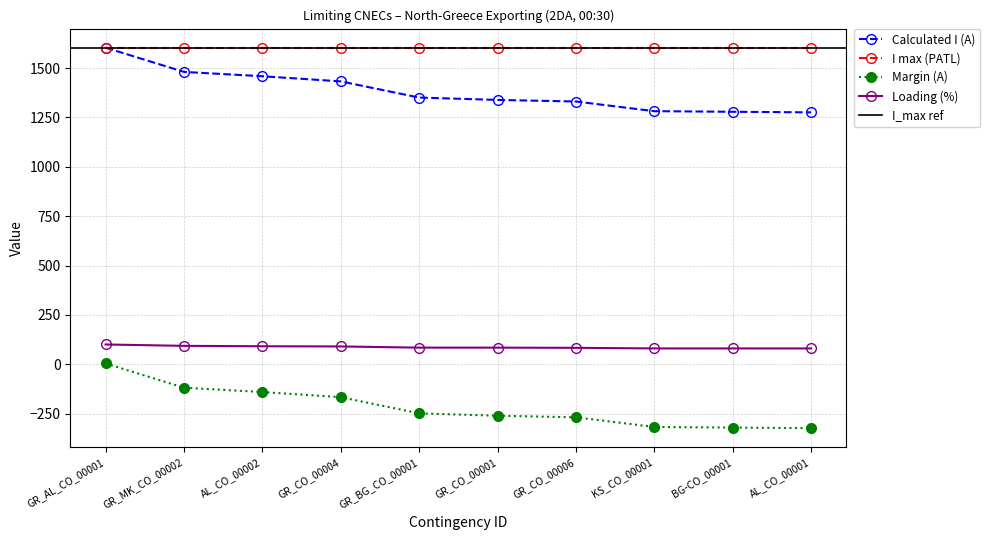

What is the minimum value for Calculated I (A)?

1276